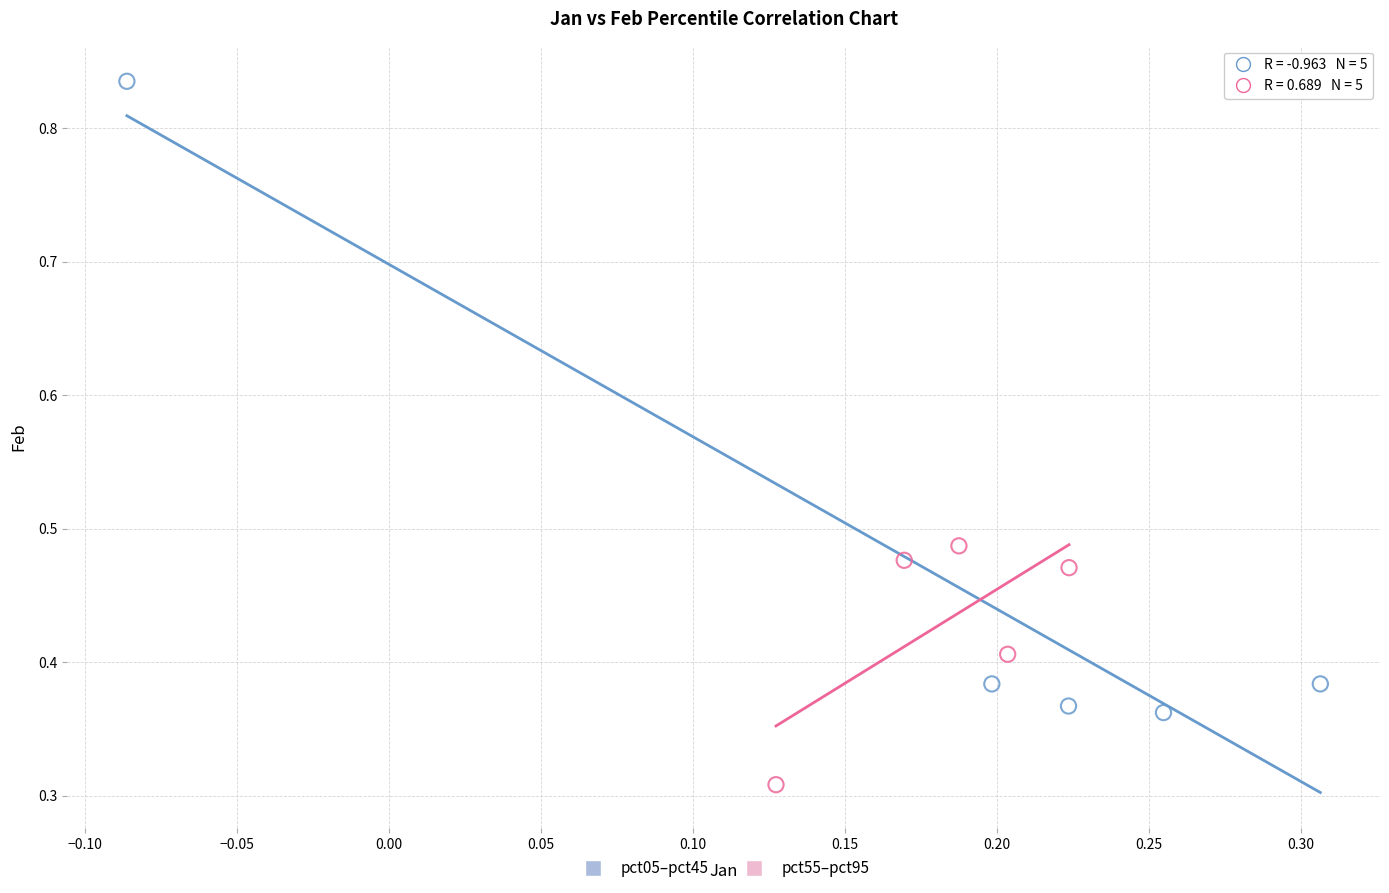

Which series reaches the minimum Y coordinate?

pct55–pct95